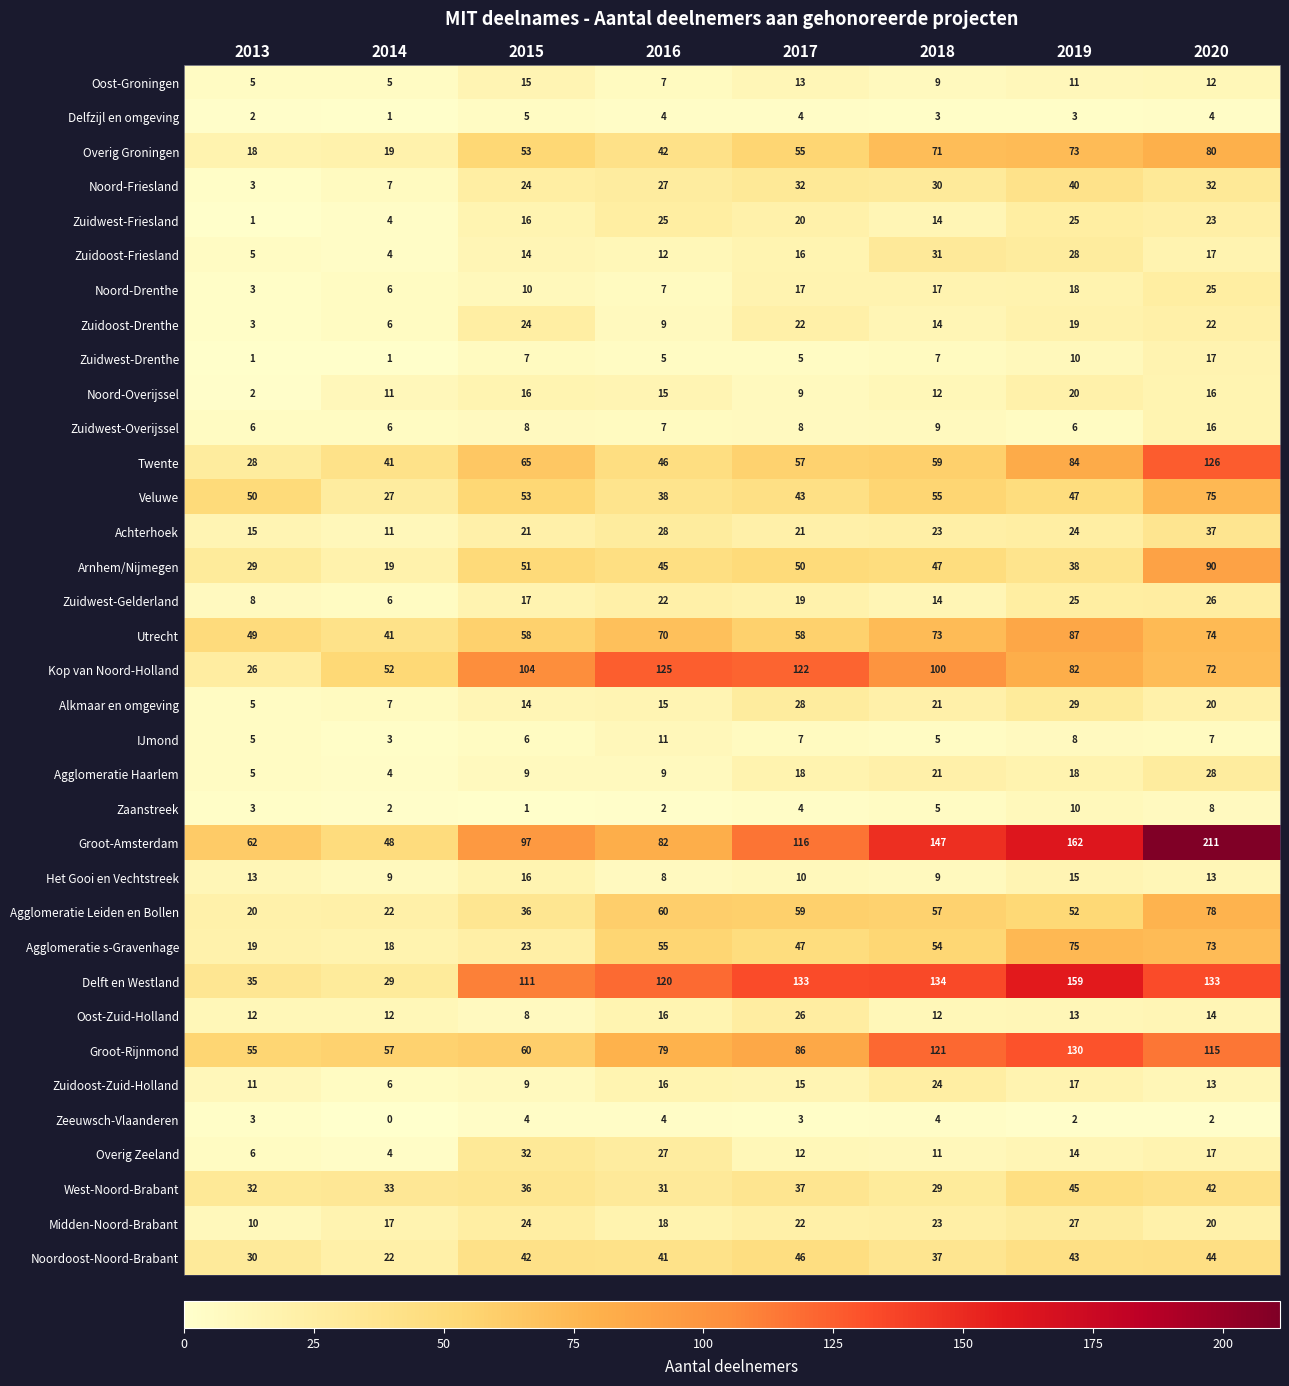

Which series has the widest spread of values?

Groot-Amsterdam